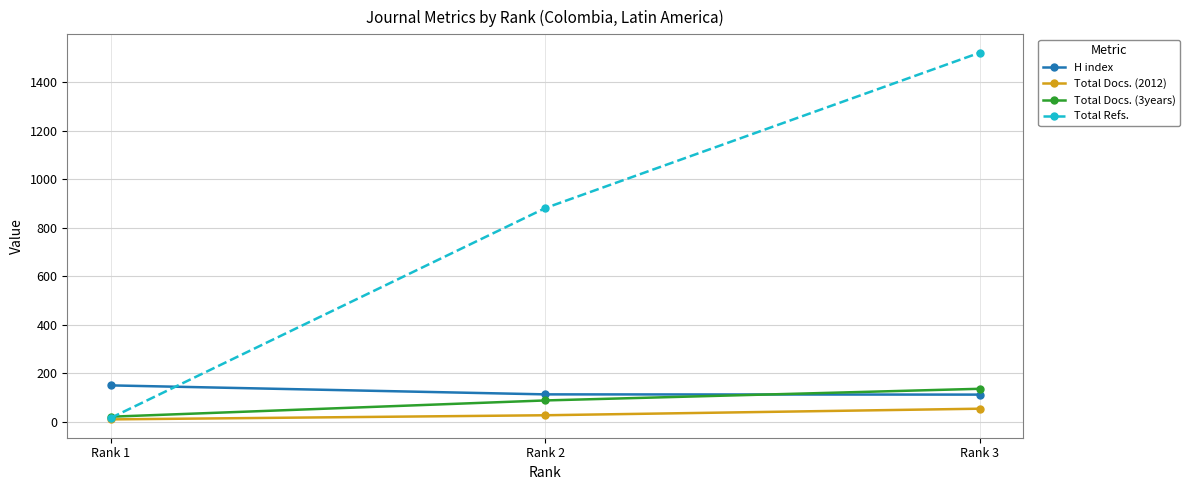

At which category is the sum across all series the highest?

Rank 3